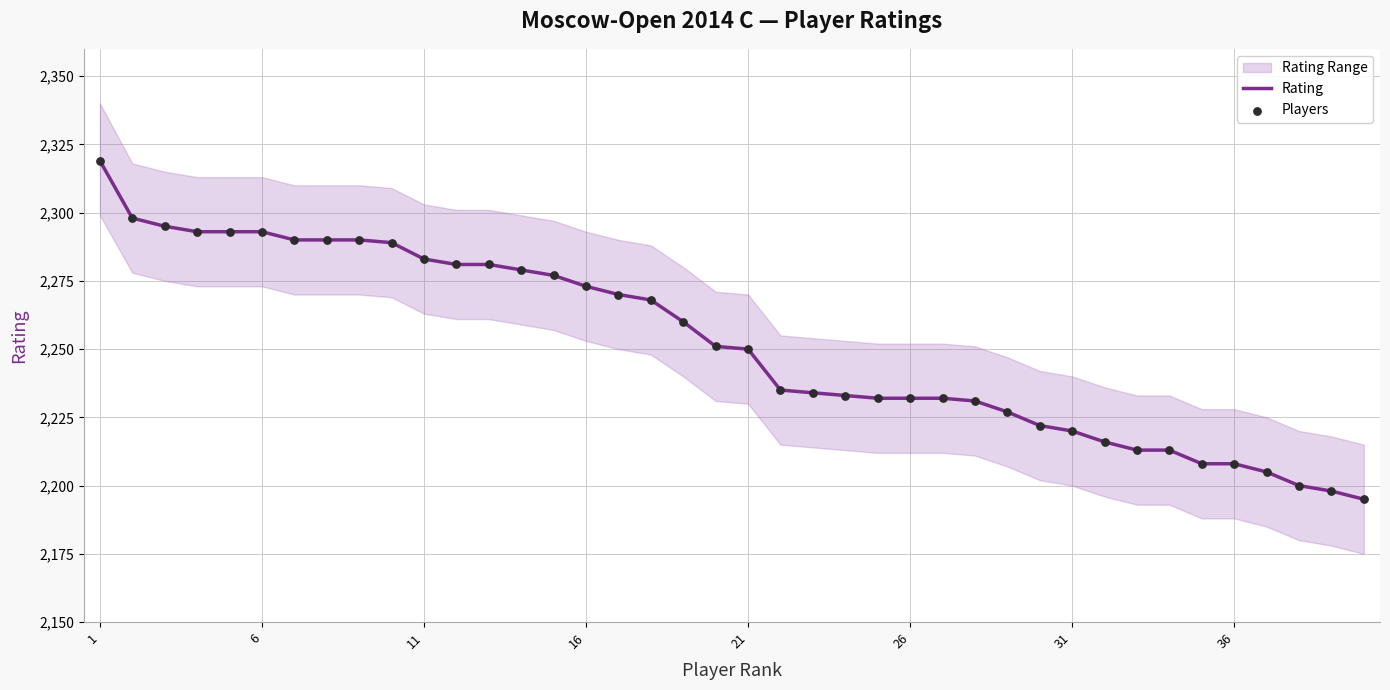

Is it true that Rating equals 1394 at 36?

False